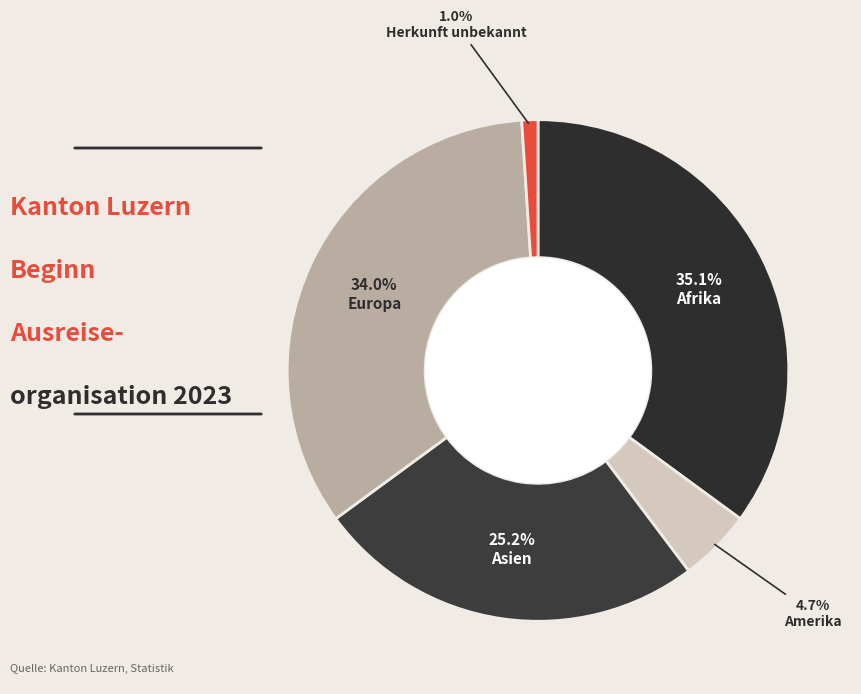

How many slices are in this pie chart?

5